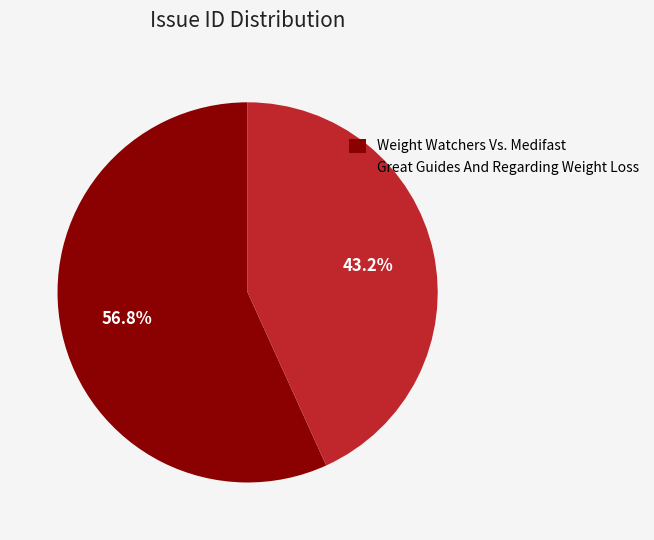

Does any single category account for the majority?

Yes